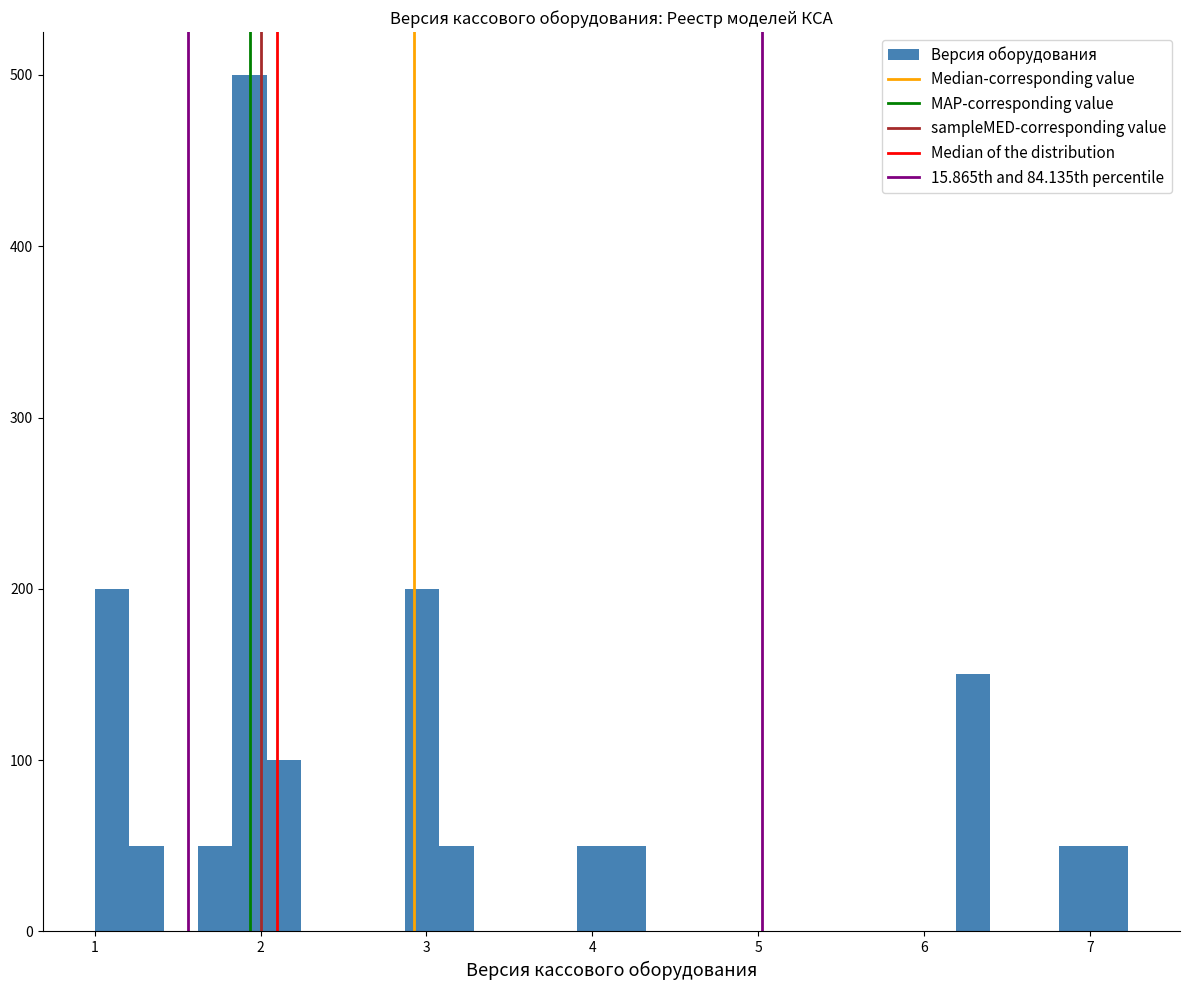

Read against the x-axis, roughly where is the centre of the tallest bar?

1.9